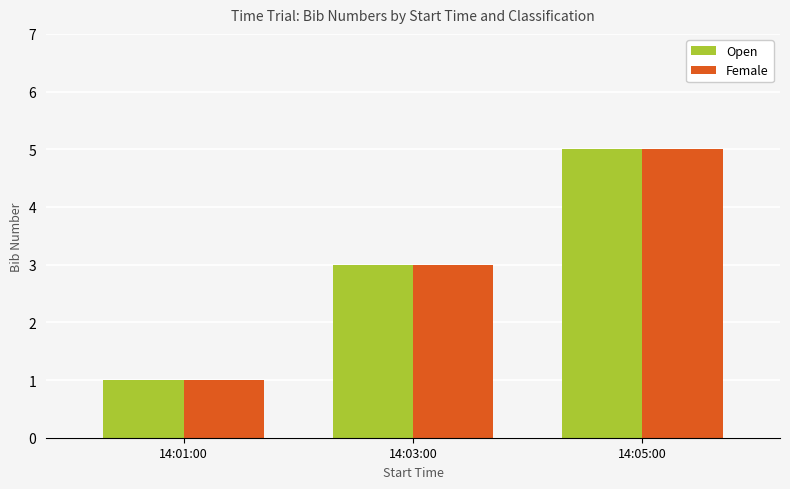

Rank the categories by Female value from lowest to highest.

14:01:00, 14:03:00, 14:05:00